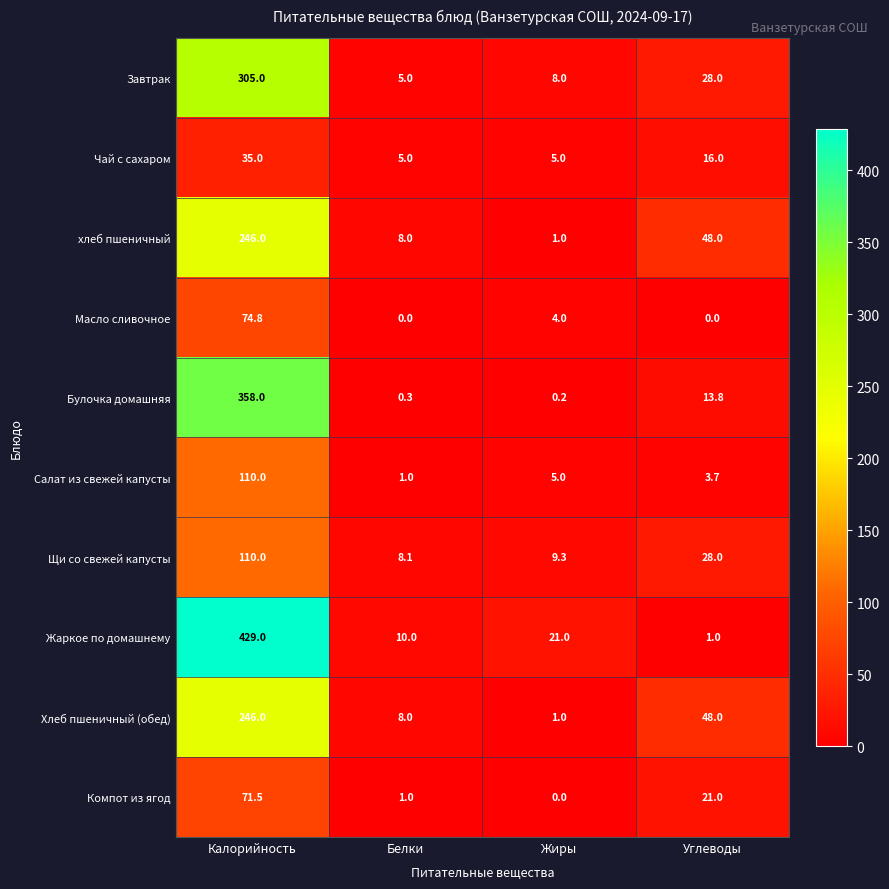

What is the sum of all хлеб пшеничный values?

303.0